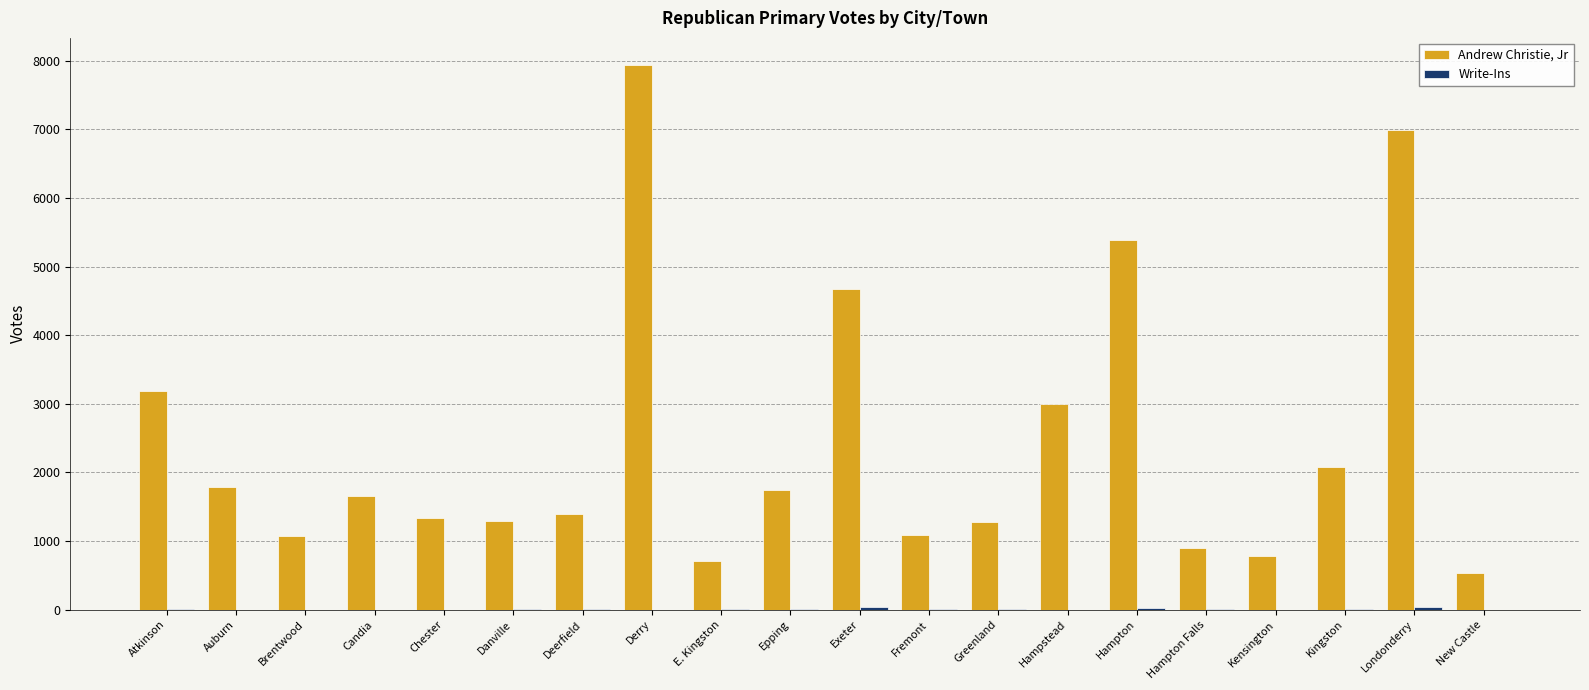

At which category is the sum across all series the highest?

Derry